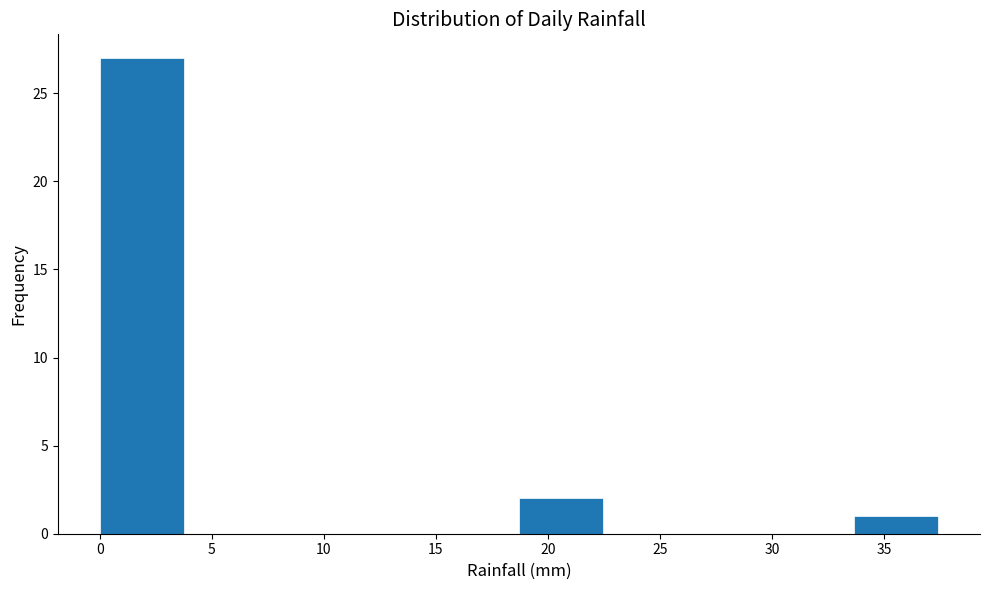

What is the height of the bar covering 33.5 to 37.5 on the x-axis? Neither the bar edges nor the heights are printed on the chart, so give them approximately, as read against the axes.

1